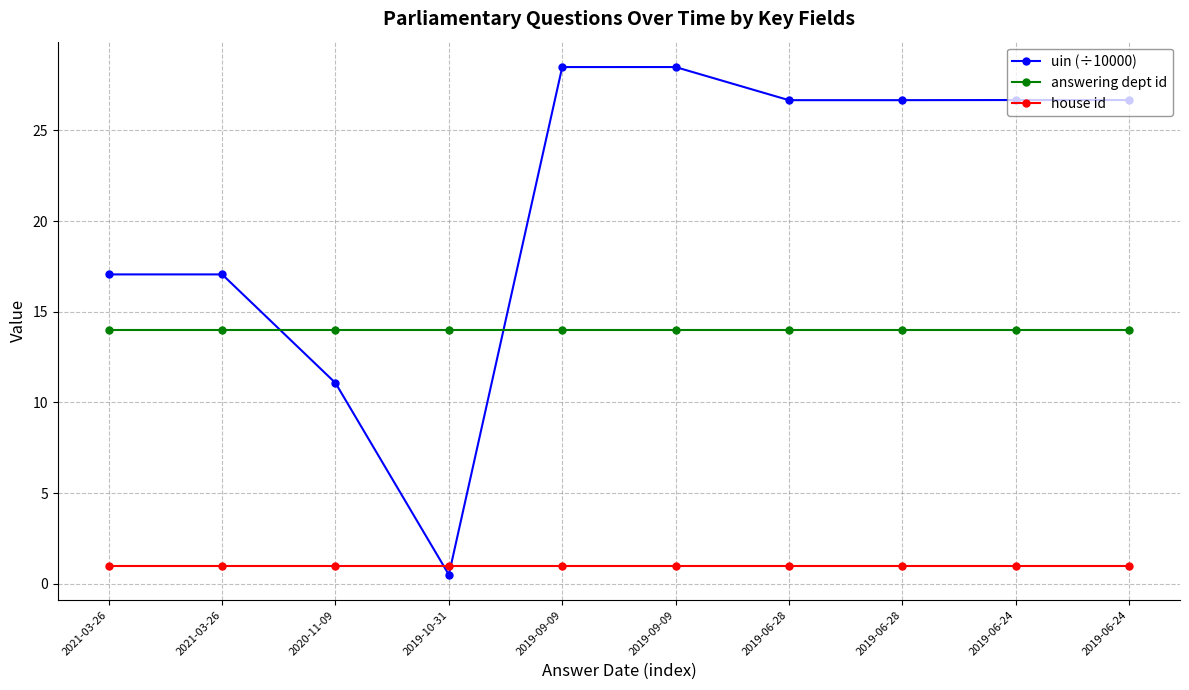

How many times do uin (÷10000) and answering dept id cross each other?

2